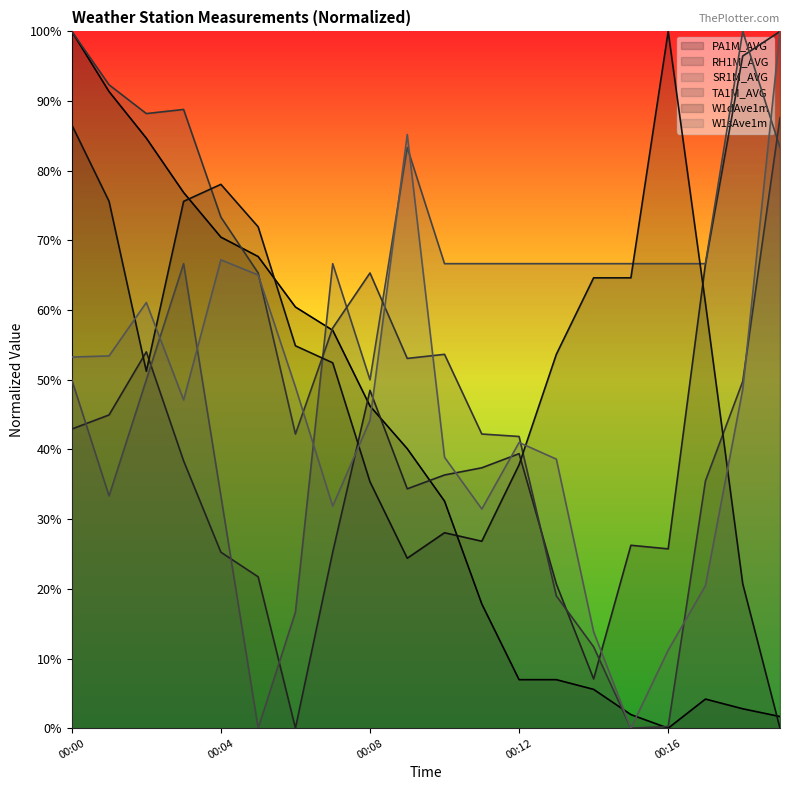

How many times do PA1M_AVG and W1sAve1m cross each other?

3